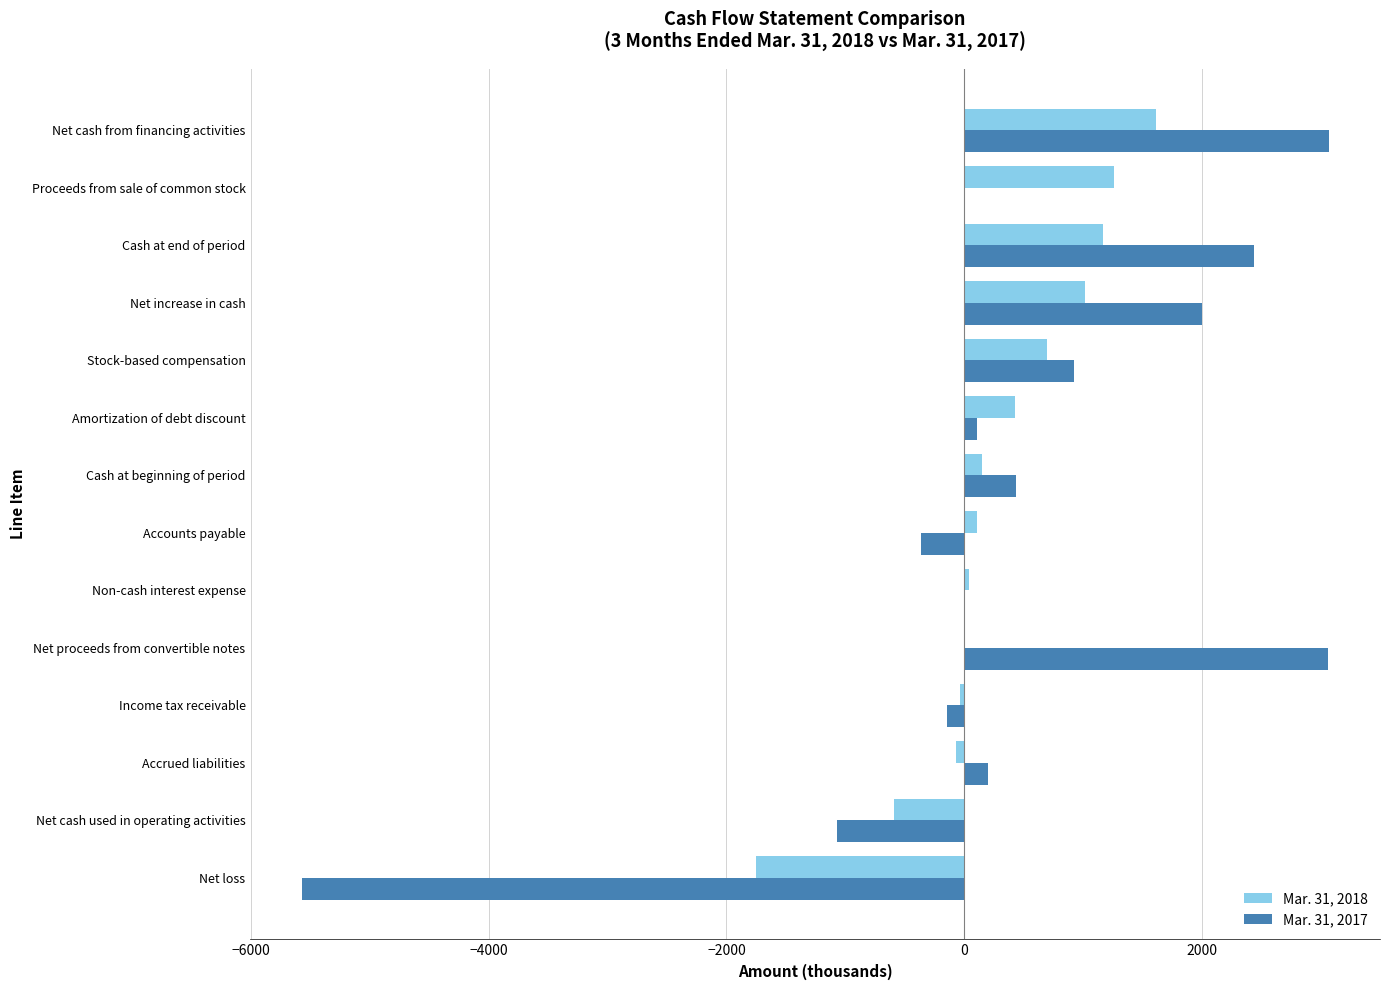

At which label does Mar. 31, 2018 reach its peak?

Net cash from financing activities